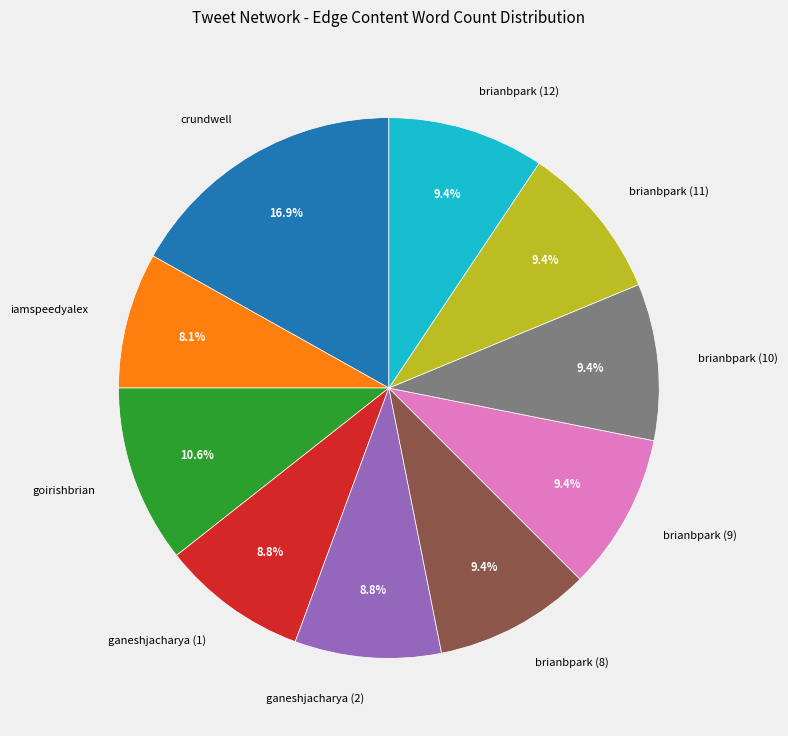

Is the sum of ganeshjacharya (2) and brianbpark (9) greater than half?

No